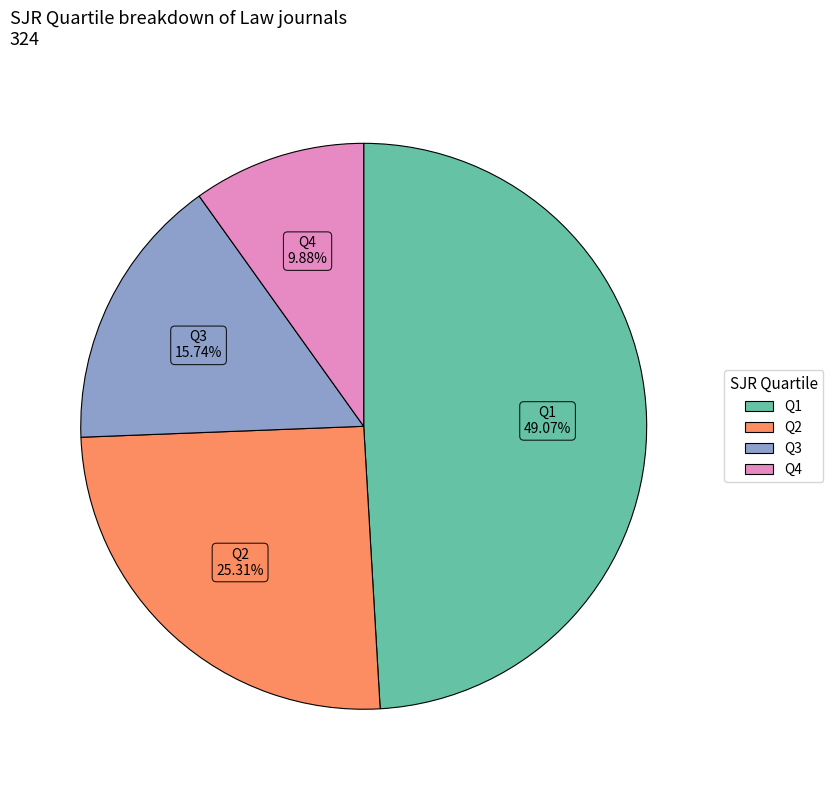

How many segments does this pie chart have?

4